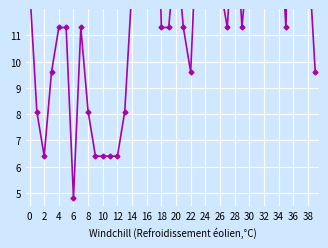

What is the maximum value shown in the chart?

24.2